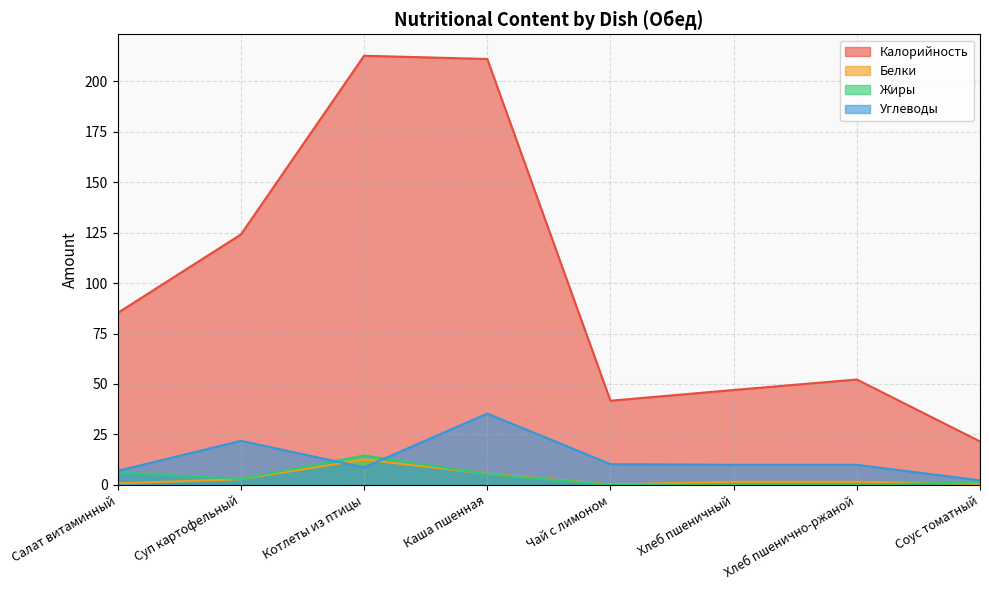

Is the value of Белки at Хлеб пшеничный greater than the value of Калорийность at Котлеты из птицы?

No